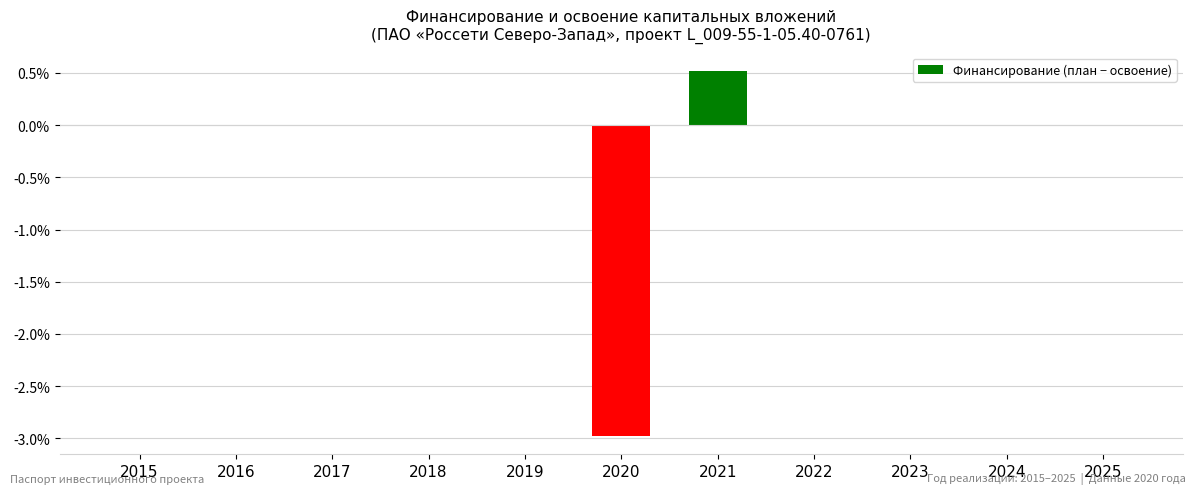

What is the change in value from 2021 to 2024?

-0.5